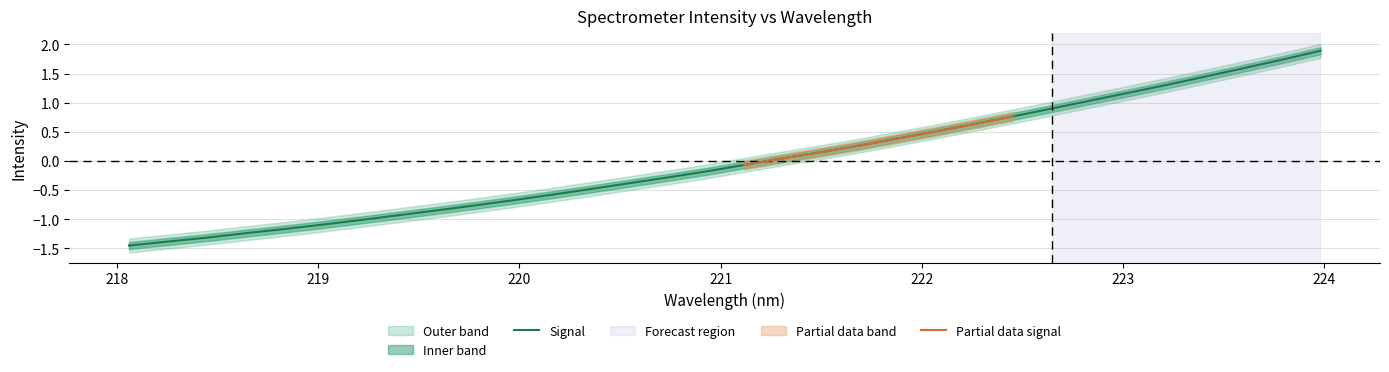

Count the number of categories in the chart.

32